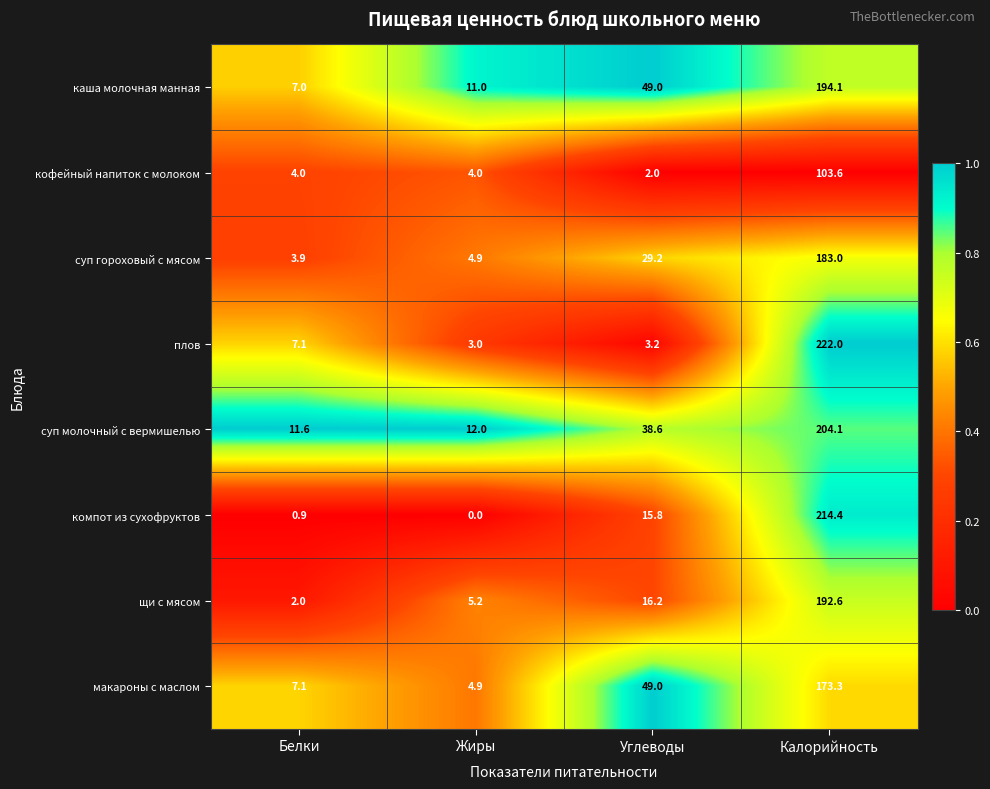

Where does the суп молочный с вермишелью series first go above 38?

Углеводы